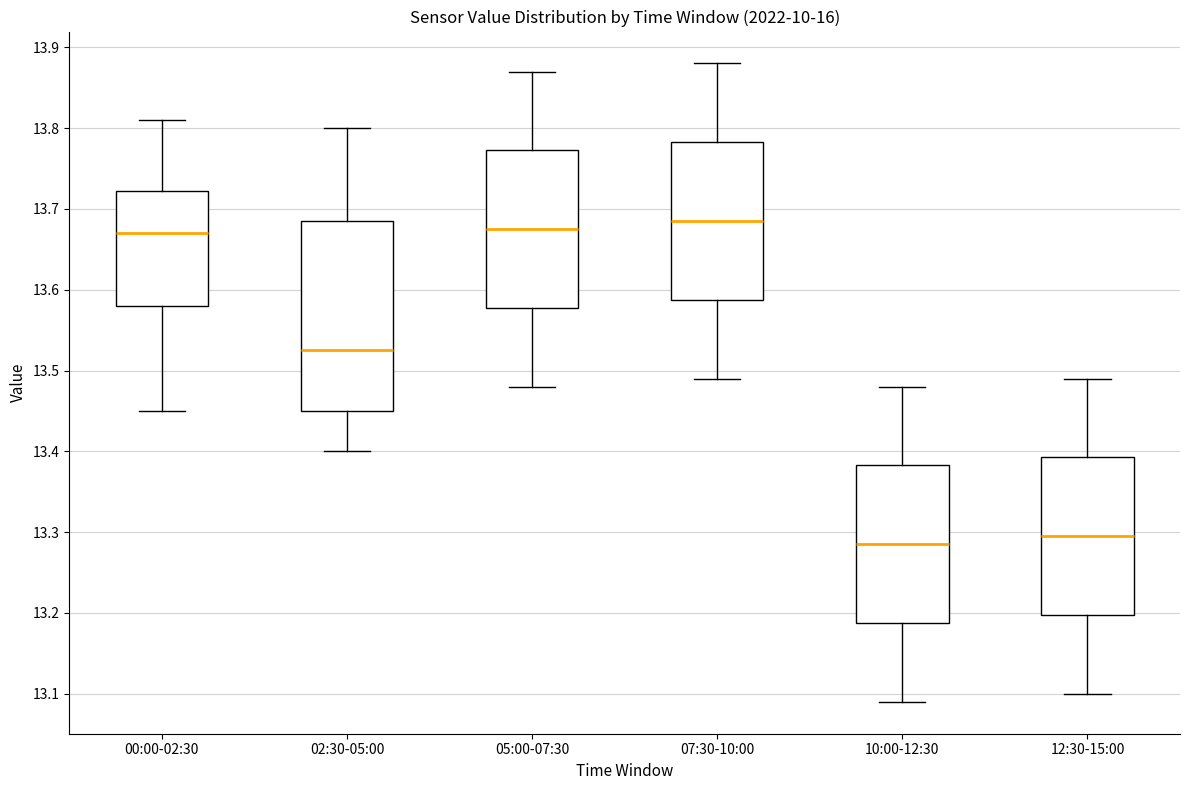

Where does the median line of the box for 10:00-12:30 sit on the y-axis? The values are not printed on the chart, so give them approximately, as read against the axis.

13.29